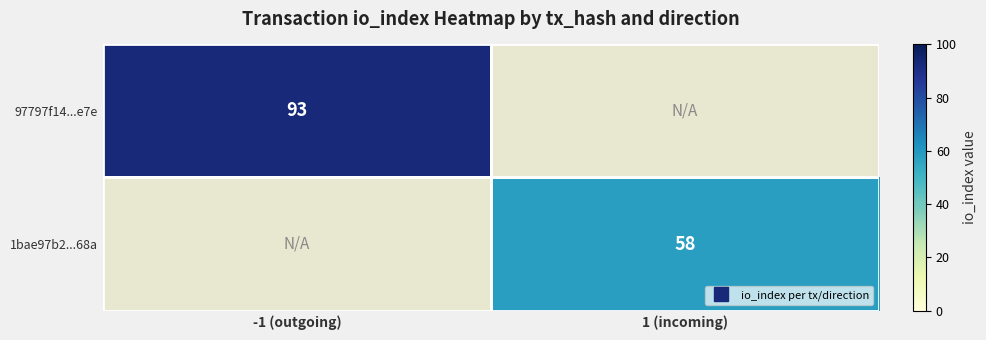

Which label corresponds to the largest value in the chart?

-1 (outgoing)